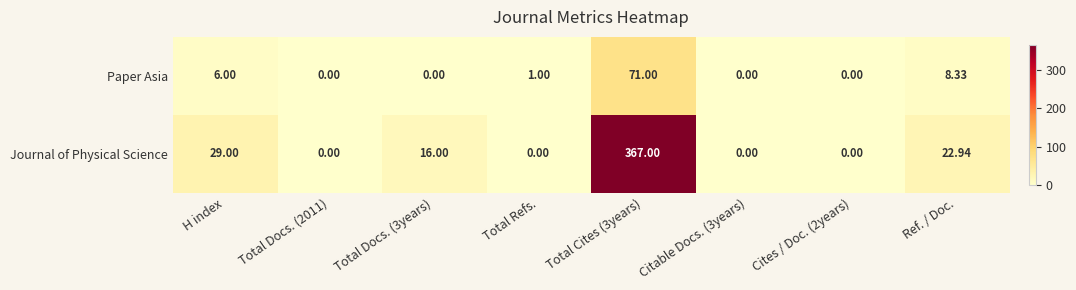

At H index, list the series in order from largest to smallest.

Journal of Physical Science, Paper Asia